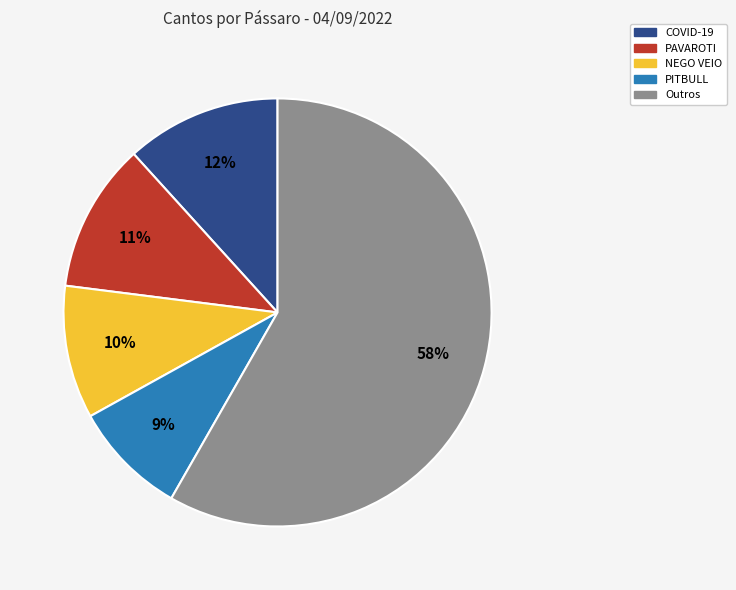

Is there any slice that represents more than half of the pie?

Yes